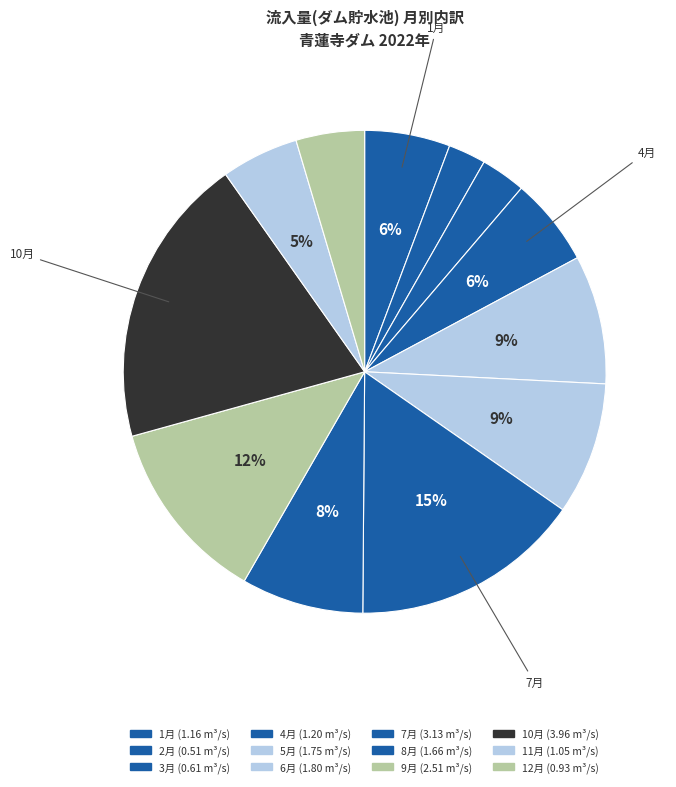

To the nearest percent, what portion does 1月 represent?

6%